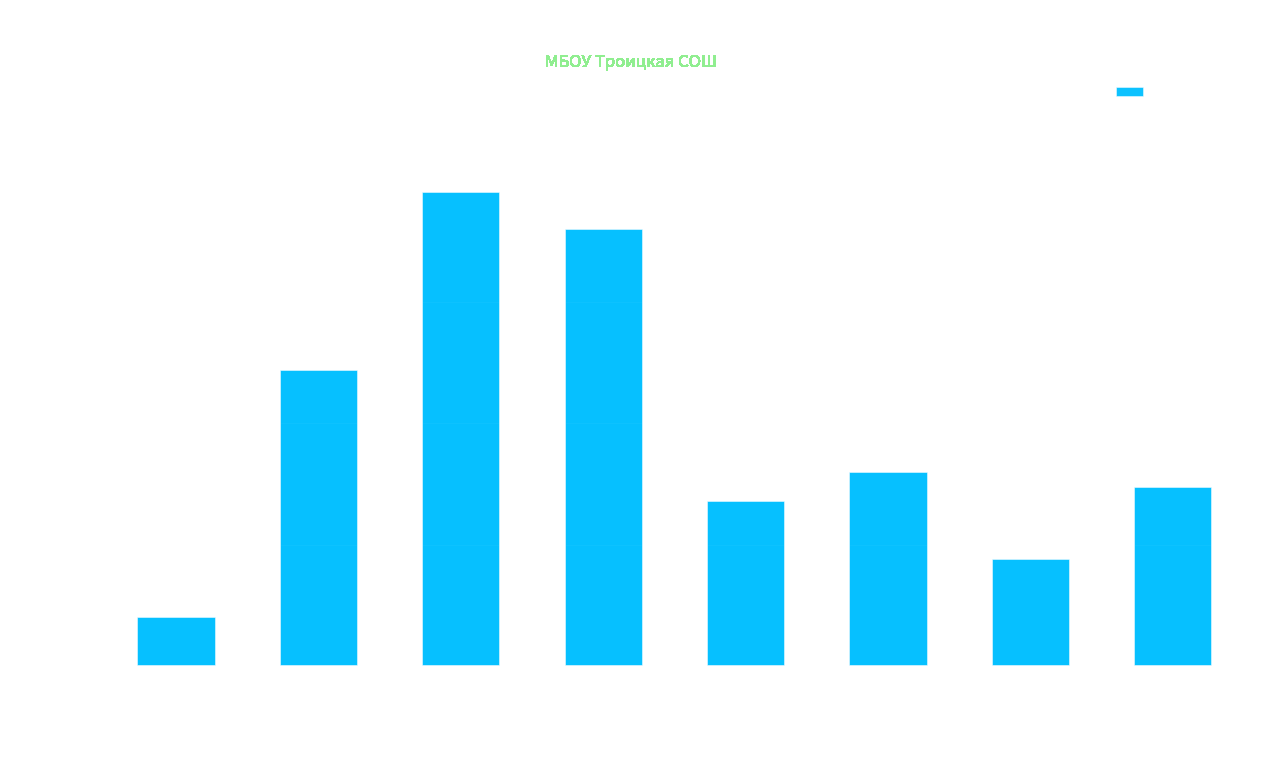

What is the difference between the maximum and minimum values?

175.1